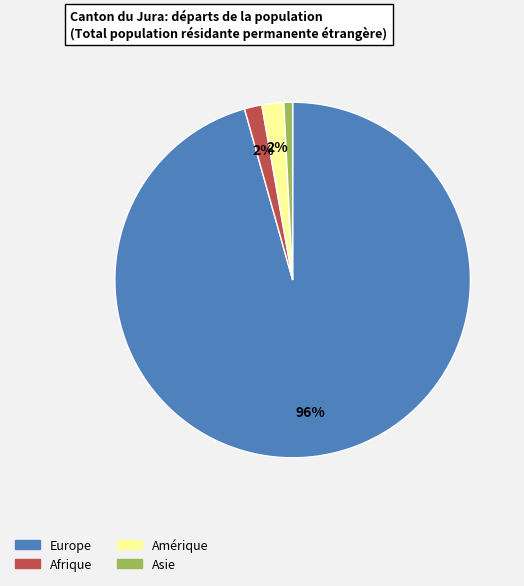

What is the smallest slice in the pie chart?

Asie